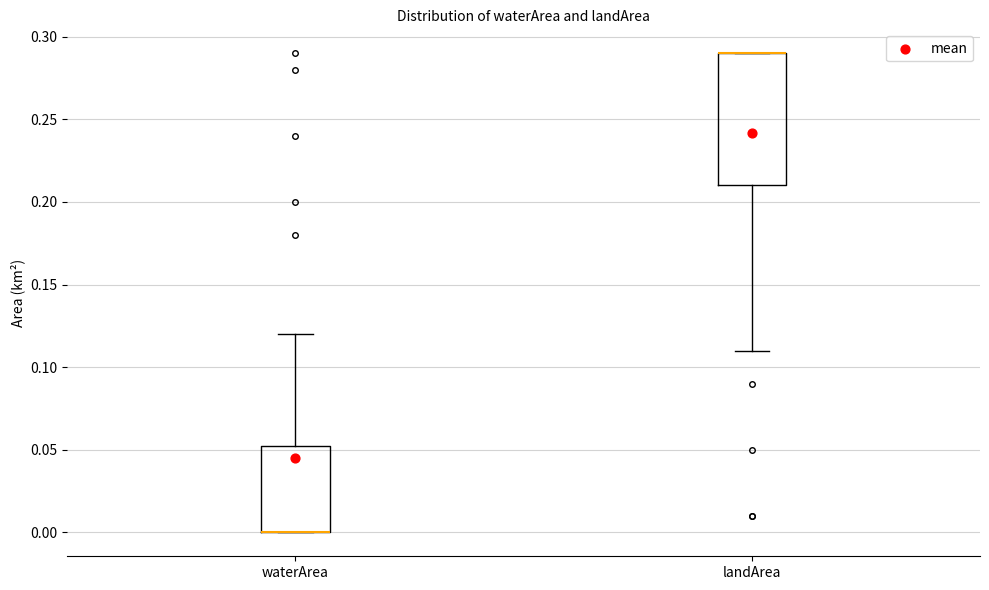

Which box is the tallest, from its lower edge to its upper edge?

landArea